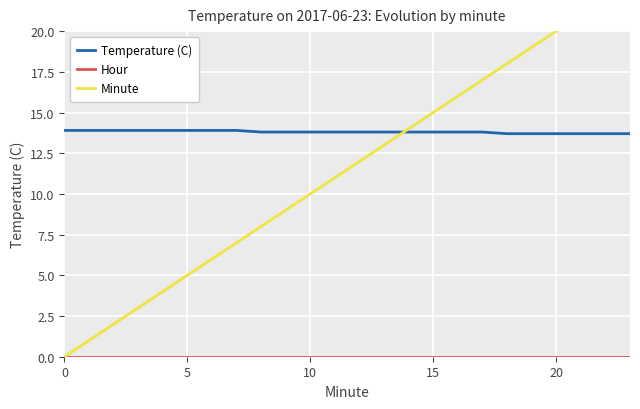

What is the approximate value of Minute at 16?

16.0